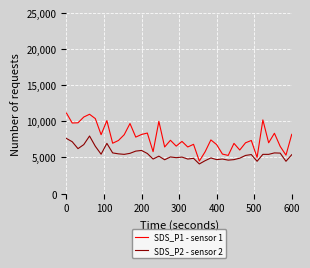

Is this an area chart (filled region under the line)?

No